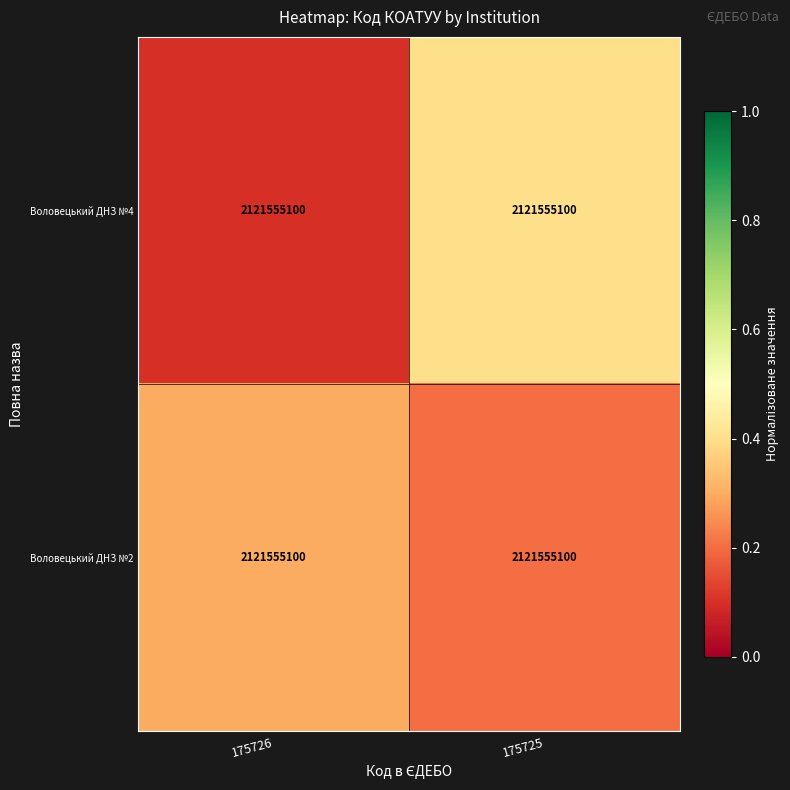

Reading left to right, transcribe all the data shown in this chart.

Воловецький ДНЗ №4: 175726=2121555100.0	175725=2121555100.0
Воловецький ДНЗ №2: 175726=2121555100.0	175725=2121555100.0